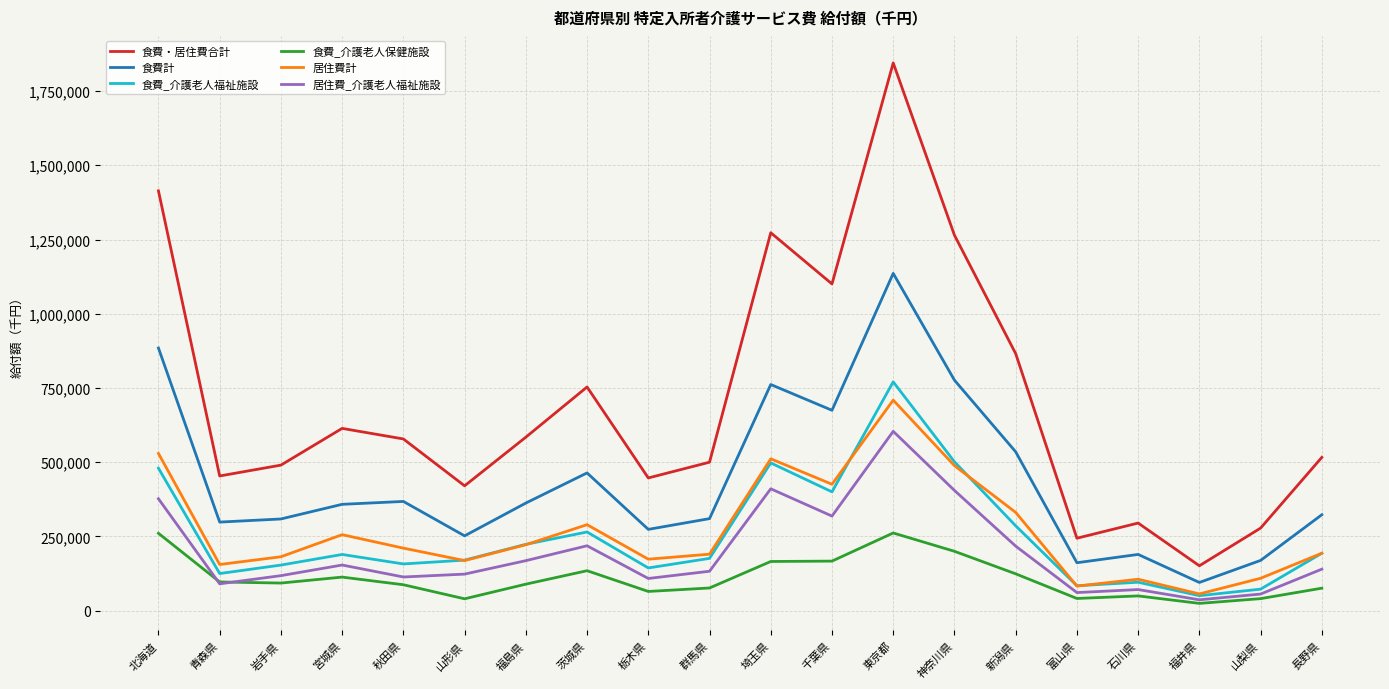

What are all the series names shown in the legend?

食費・居住費合計, 食費計, 食費_介護老人福祉施設, 食費_介護老人保健施設, 居住費計, 居住費_介護老人福祉施設